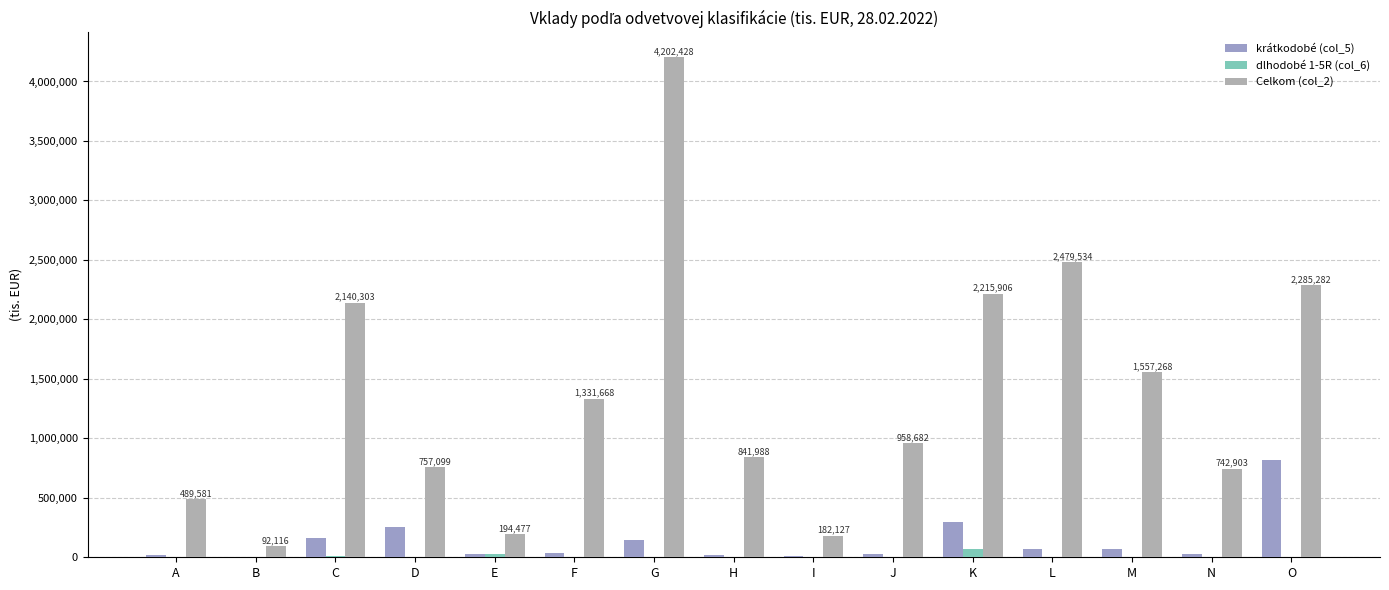

At which category is the sum across all series the highest?

G